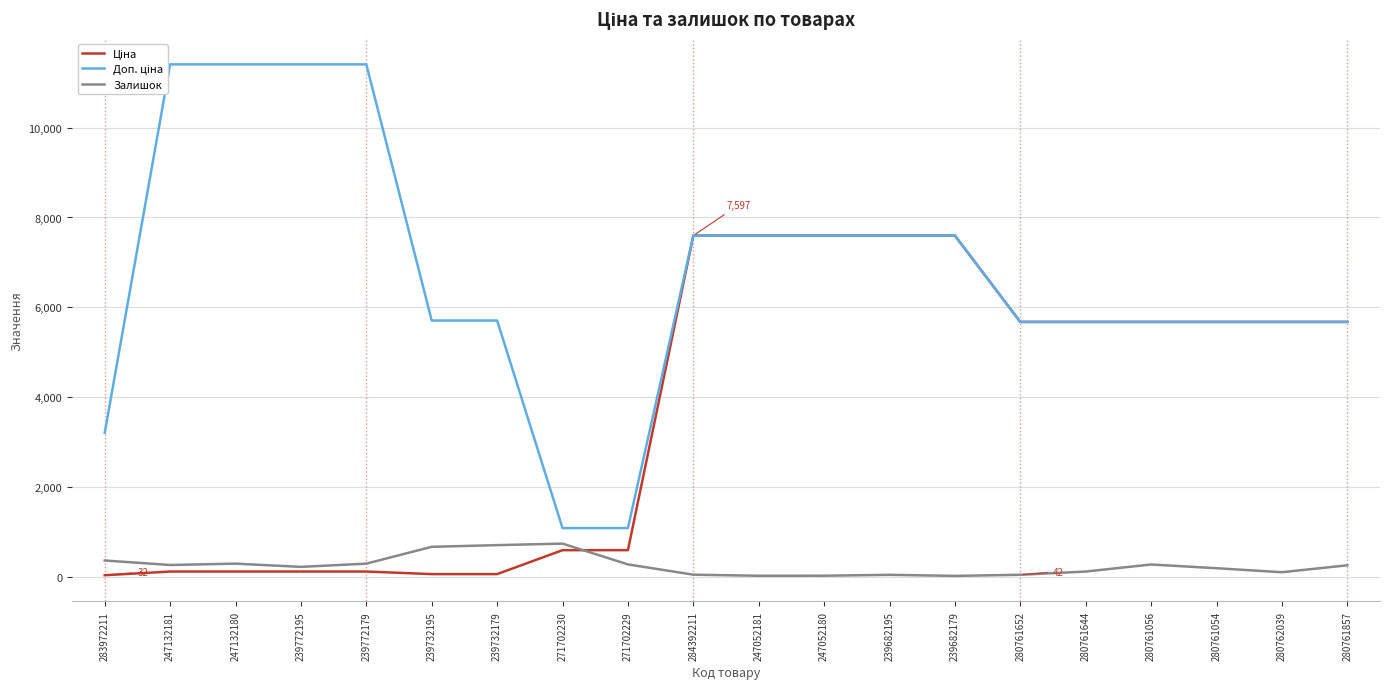

What is the maximum value shown in the chart?

11410.0